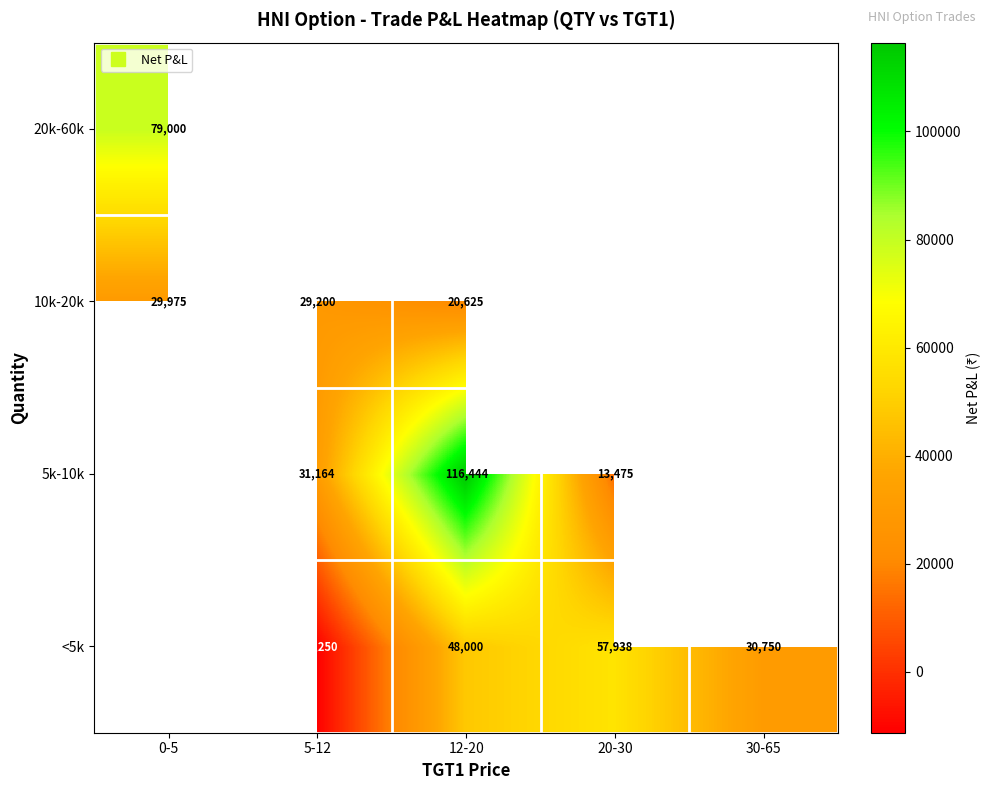

Is the value of <5k at 20-30 greater than the value of 10k-20k at 0-5?

Yes